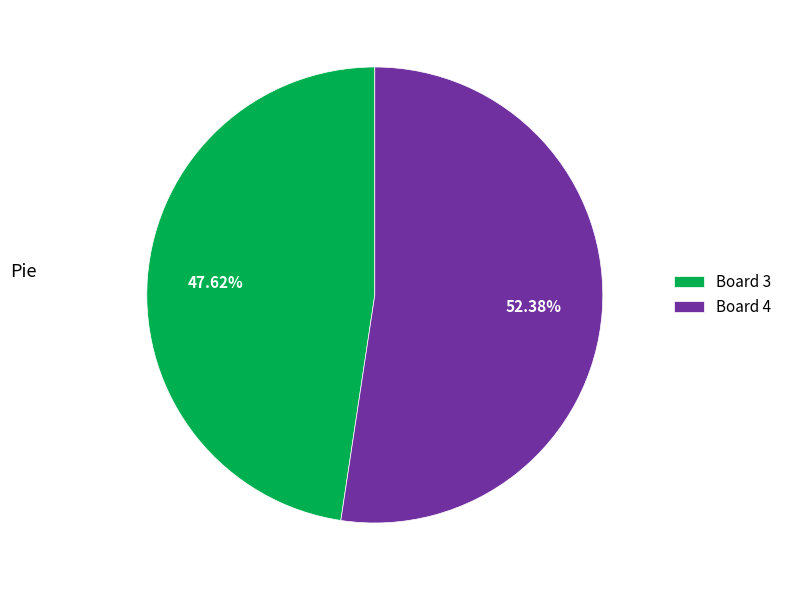

Approximately how many times larger is the value at Board 4 compared to Board 3?

1.1